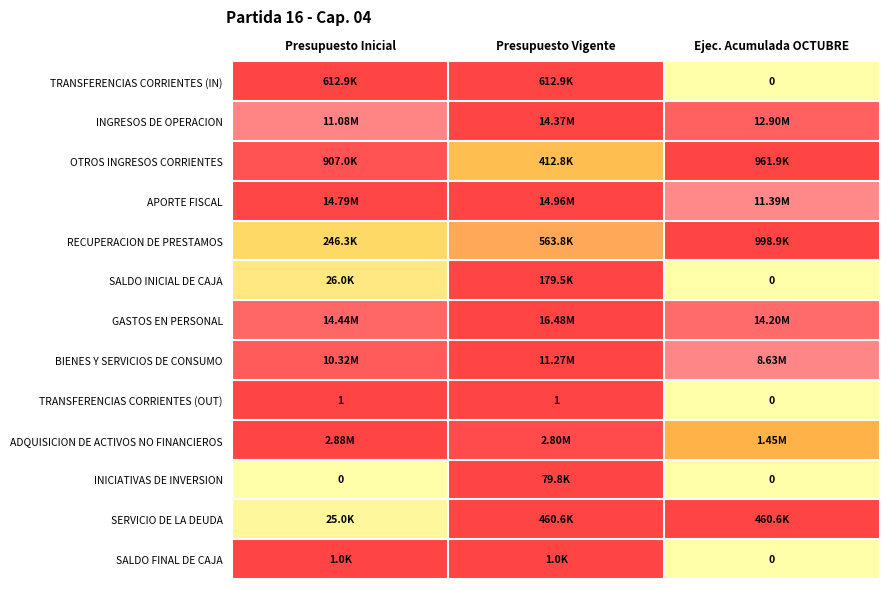

Is it true that OTROS INGRESOS CORRIENTES equals 1.5 at Presupuesto Inicial?

False